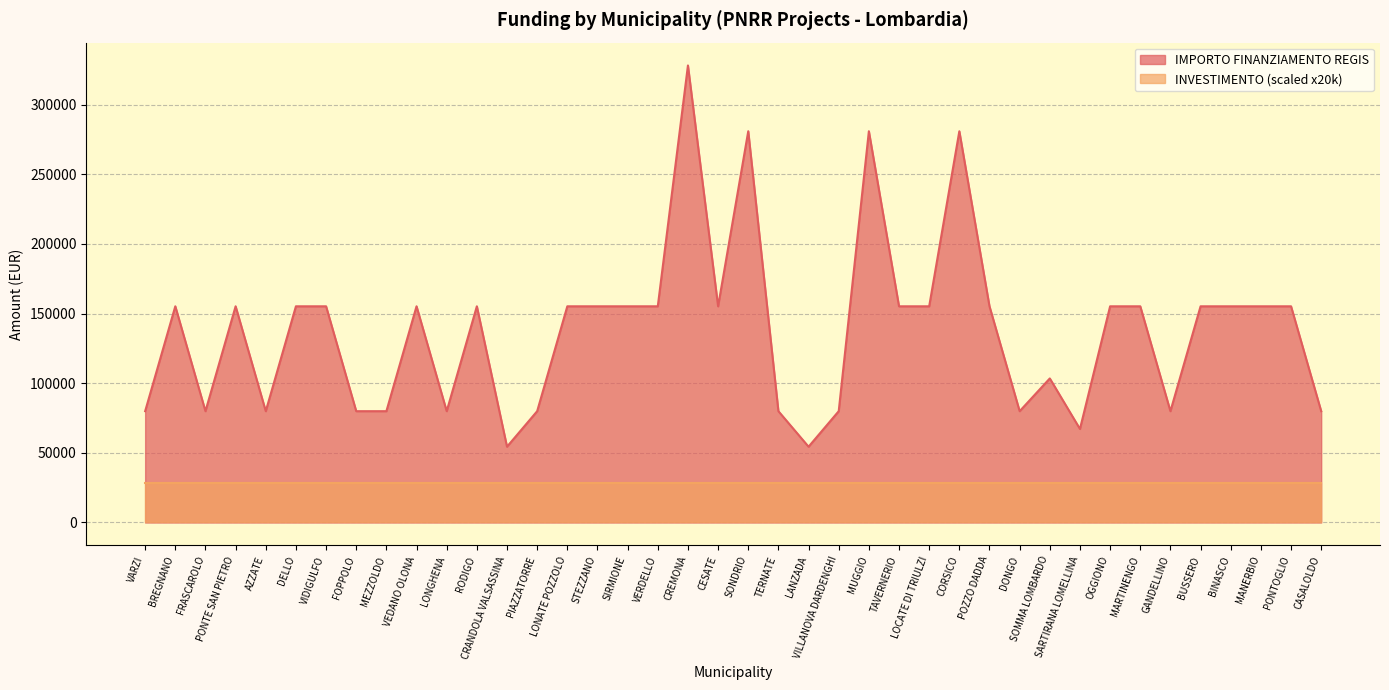

List the labels in order of value, smallest first.

CRANDOLA VALSASSINA, LANZADA, SARTIRANA LOMELLINA, VARZI, FRASCAROLO, AZZATE, FOPPOLO, MEZZOLDO, LONGHENA, PIAZZATORRE, TERNATE, VILLANOVA DARDENGHI, DONGO, GANDELLINO, CASALOLDO, SOMMA LOMBARDO, BREGNANO, PONTE SAN PIETRO, DELLO, VIDIGULFO, VEDANO OLONA, RODIGO, LONATE POZZOLO, STEZZANO, SIRMIONE, VERDELLO, CESATE, TAVERNERIO, LOCATE DI TRIULZI, POZZO DADDA, OGGIONO, MARTINENGO, BUSSERO, BINASCO, MANERBIO, PONTOGLIO, SONDRIO, MUGGIO, CORSICO, CREMONA